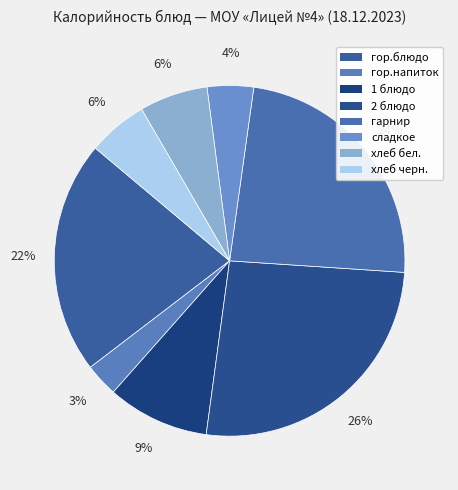

Rank the categories by value from lowest to highest.

гор.напиток, сладкое, хлеб черн., хлеб бел., 1 блюдо, гор.блюдо, гарнир, 2 блюдо